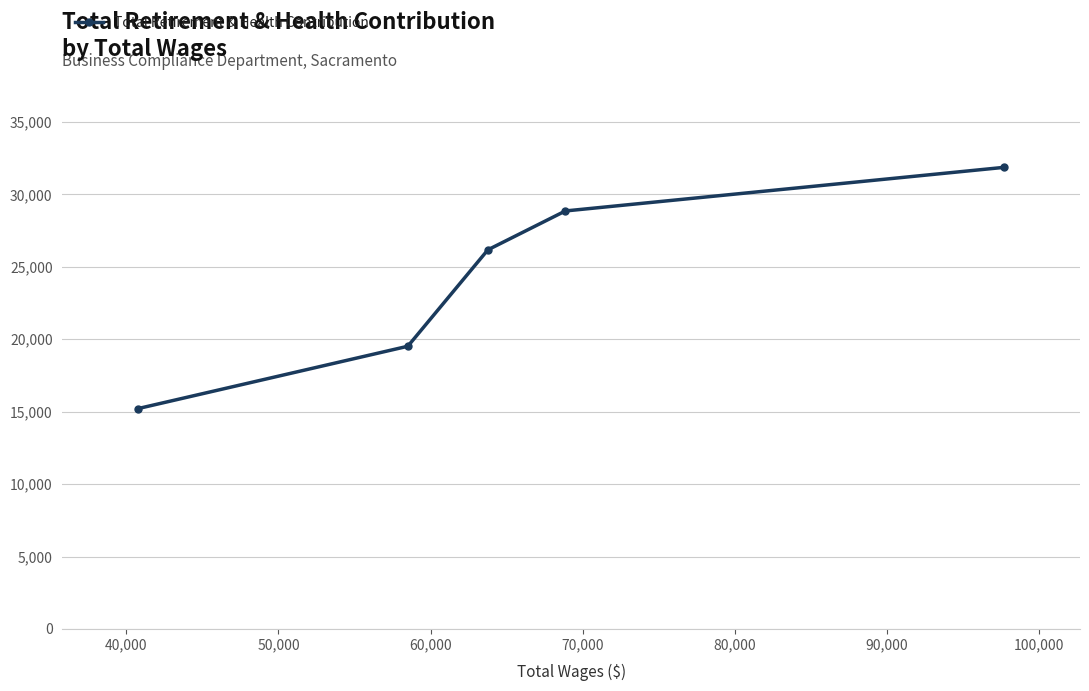

What is the value of the 2nd point from the left?

19513